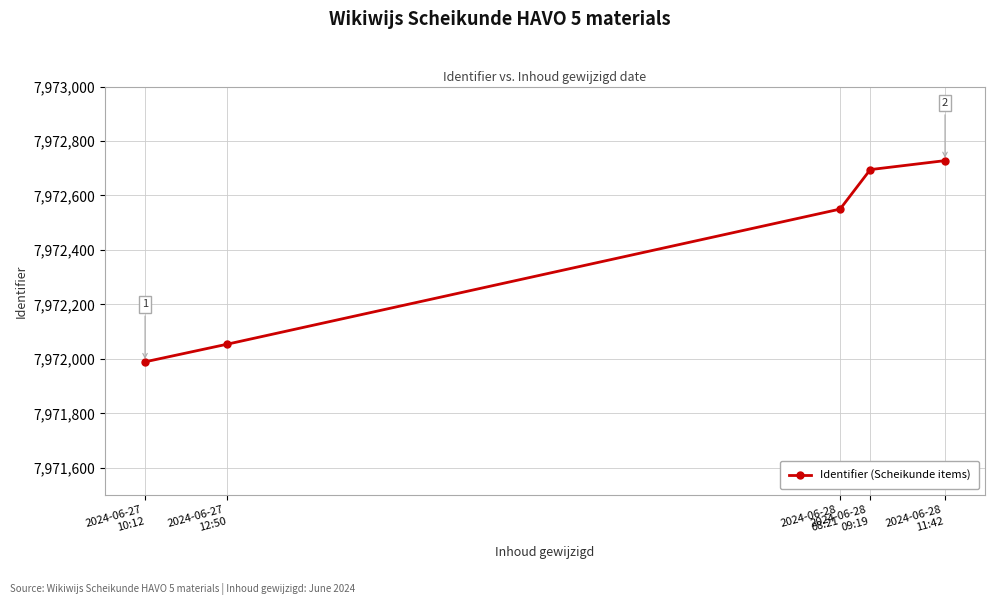

Is it true that the value at 2024-06-27
10:12 is 7971989?

True